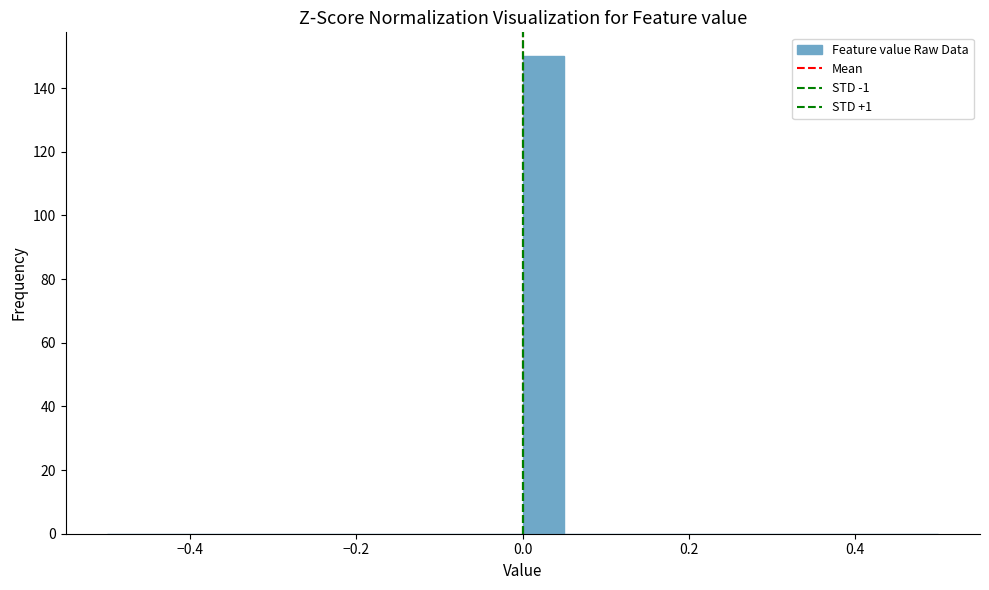

Read against the x-axis, roughly where is the centre of the tallest bar?

0.02